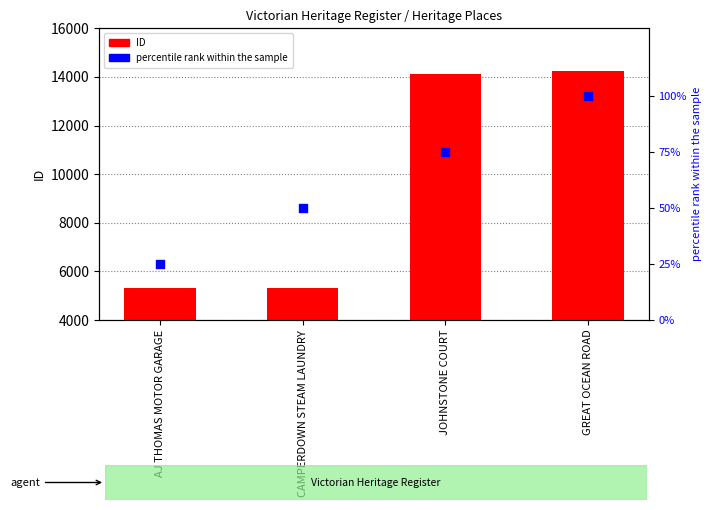

At how many categories does at least one series exceed 926?

4